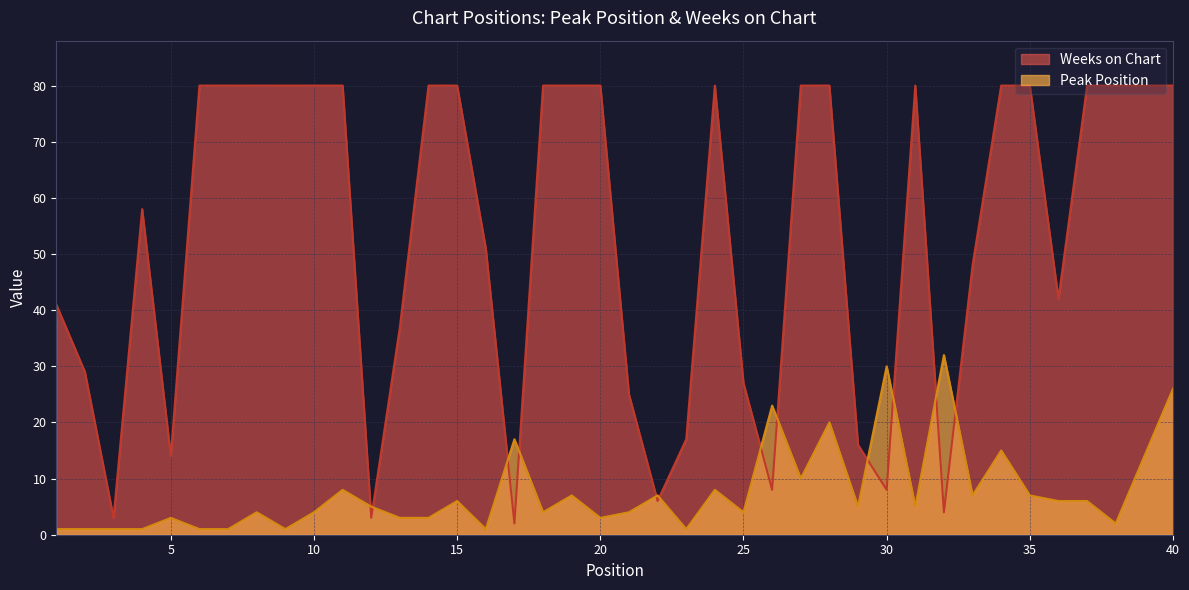

The value of Peak Position at 29 is 1. True or false?

False